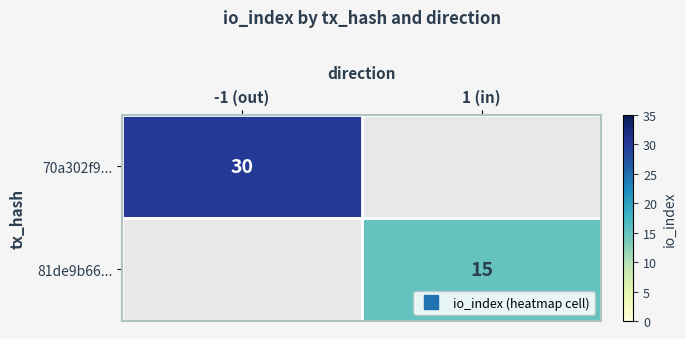

The value of 81de9b66... at 1 (in) is 15.0. True or false?

True